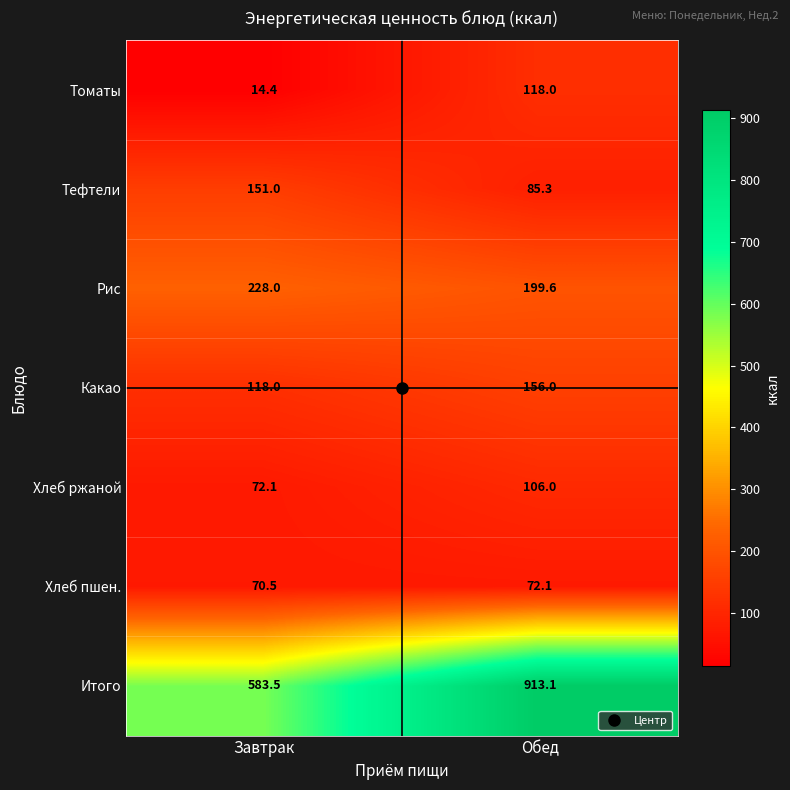

Which category has the lowest value in the Тефтели series?

Обед